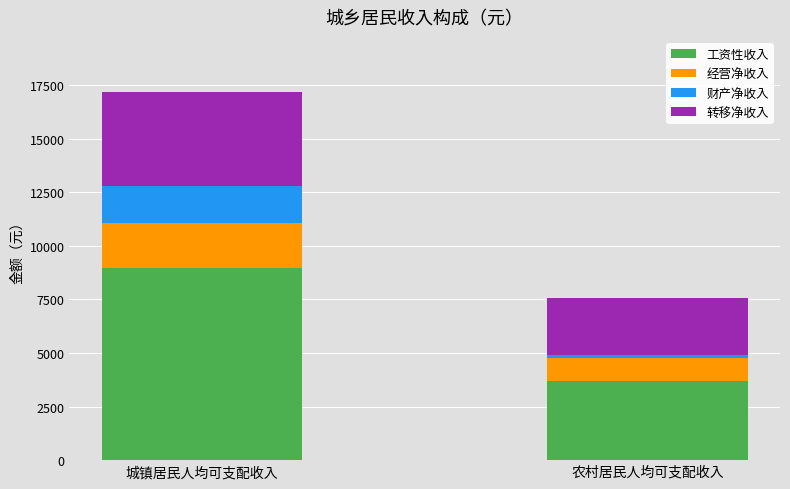

What are all the series names shown in the legend?

工资性收入, 经营净收入, 财产净收入, 转移净收入